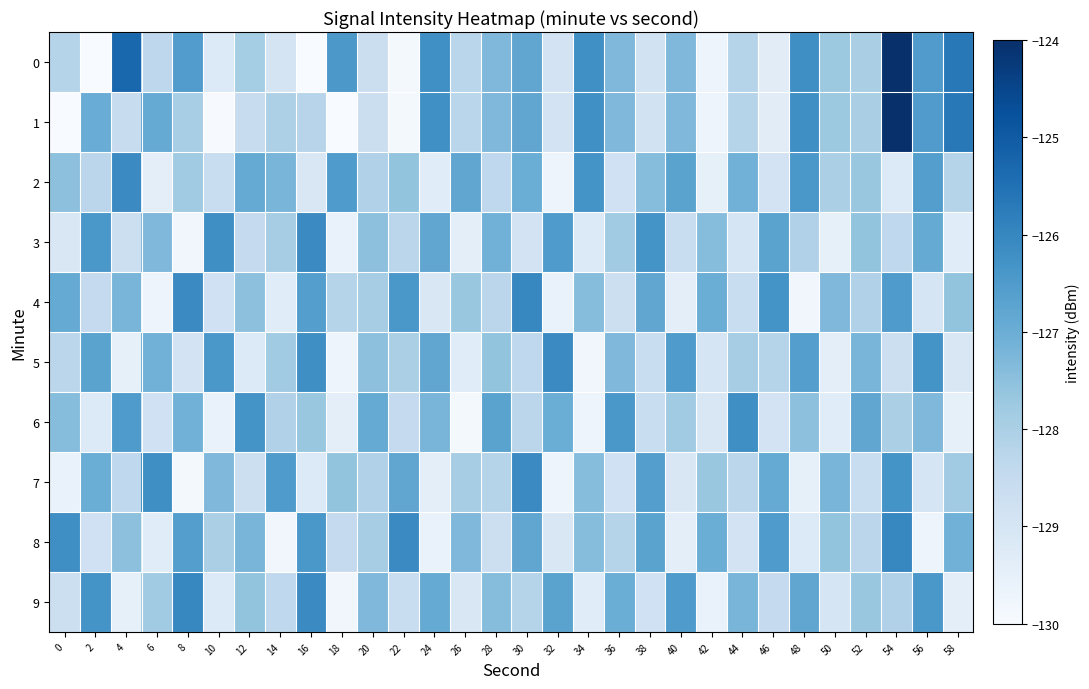

At how many categories does at least one series exceed -127?

28